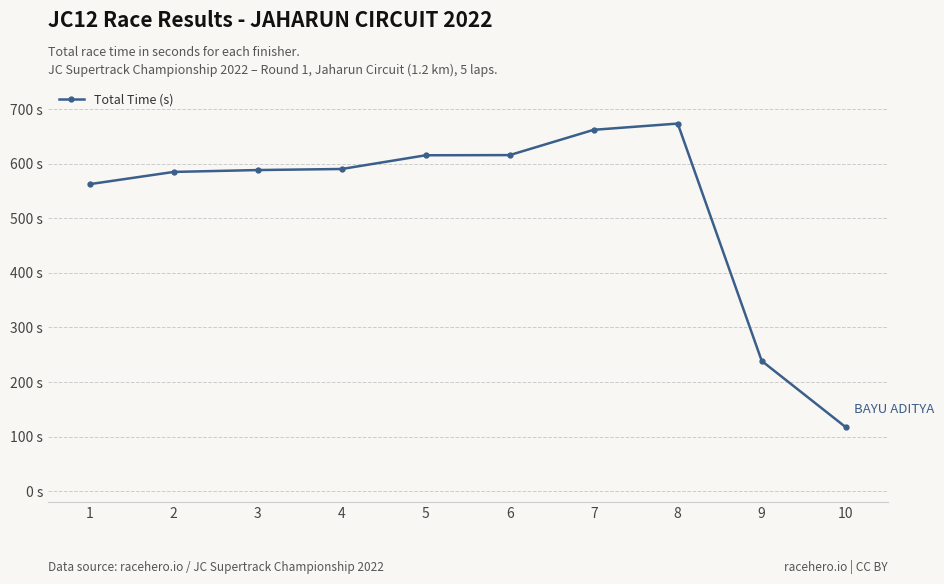

What is the greatest value displayed?

673.8